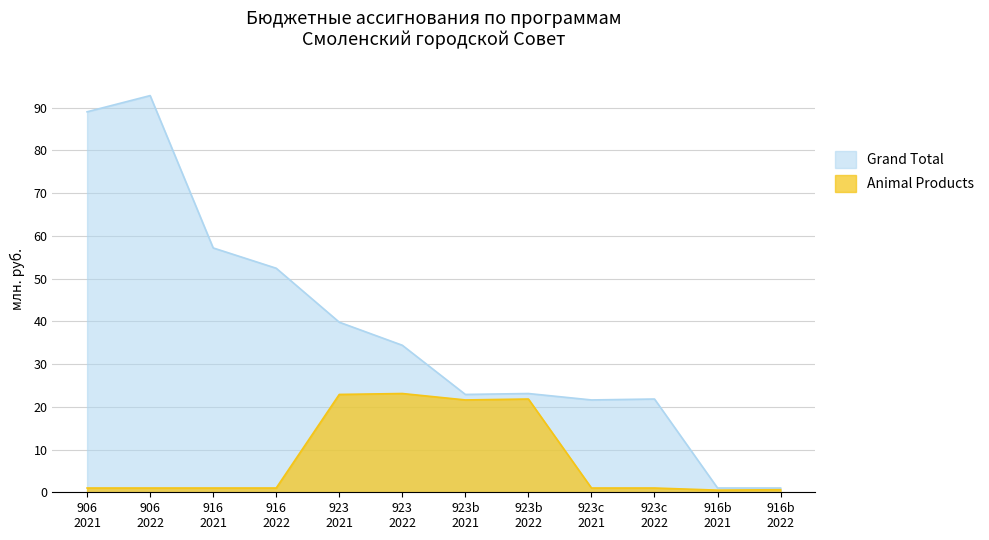

Which series has the largest total across all categories?

Grand Total